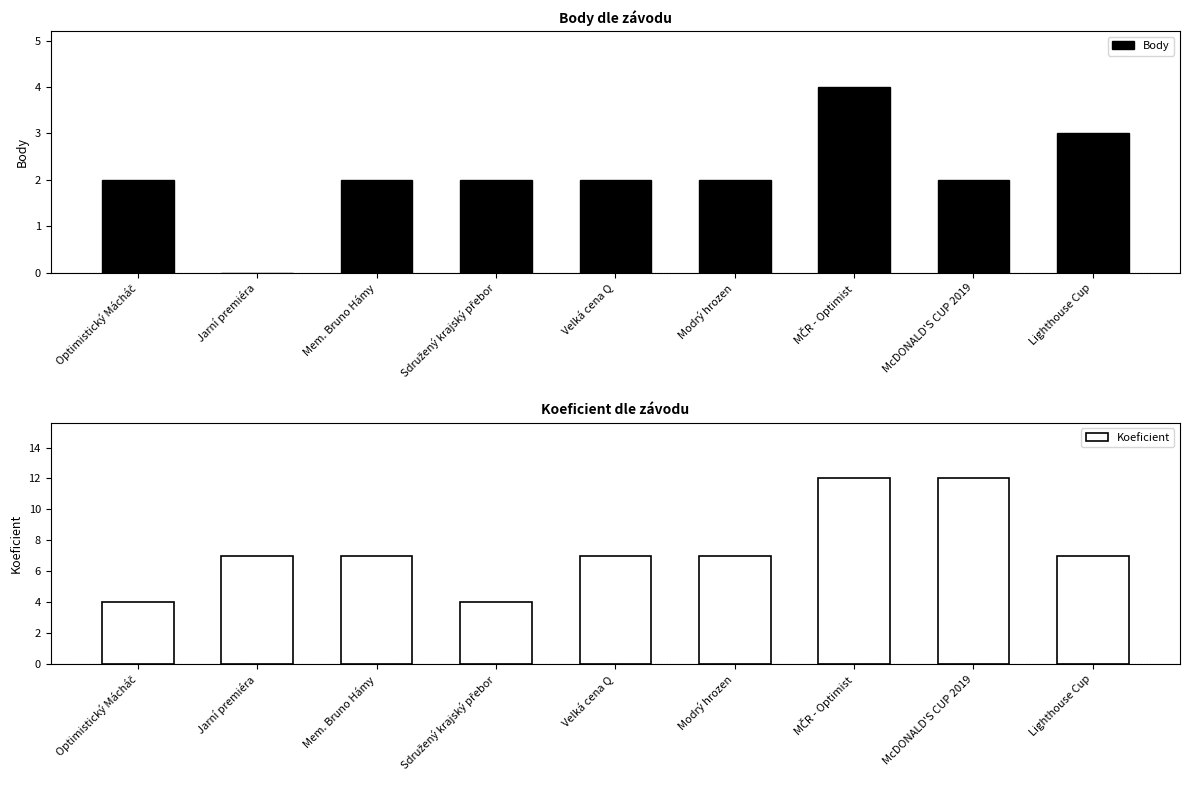

What is the maximum value for Body?

4